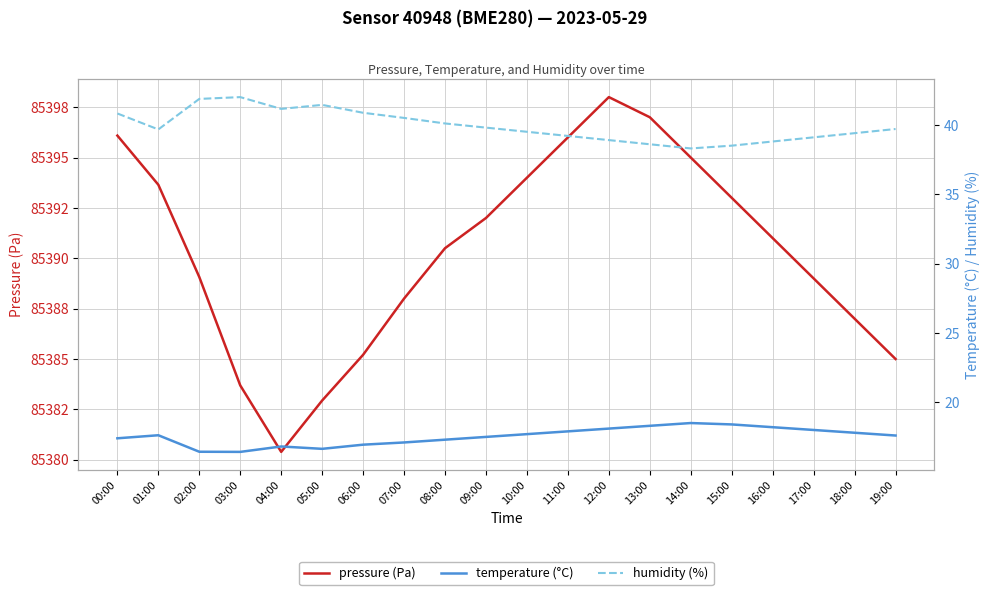

What is the average value of the pressure series?

85390.3